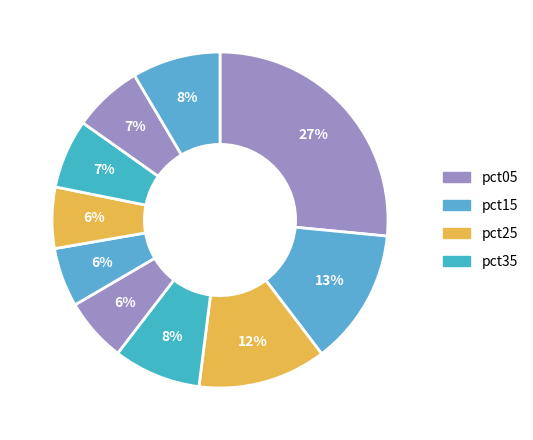

How many segments does this pie chart have?

10